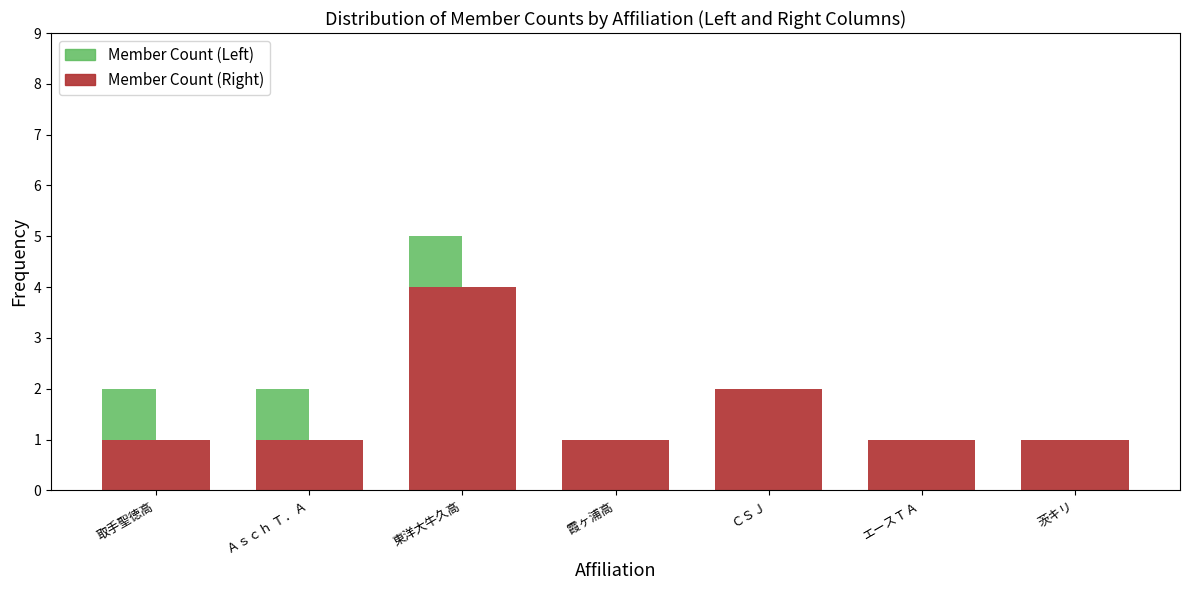

The value of Member Count (Left) at ＣＳＪ is 0. True or false?

True